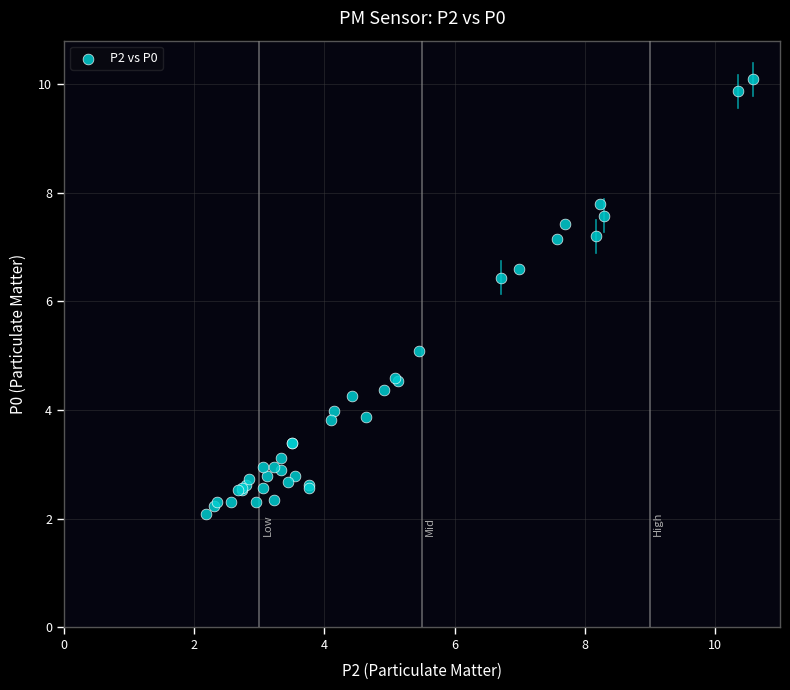

What Y value in the scatter plot is closest to 6?

6.4